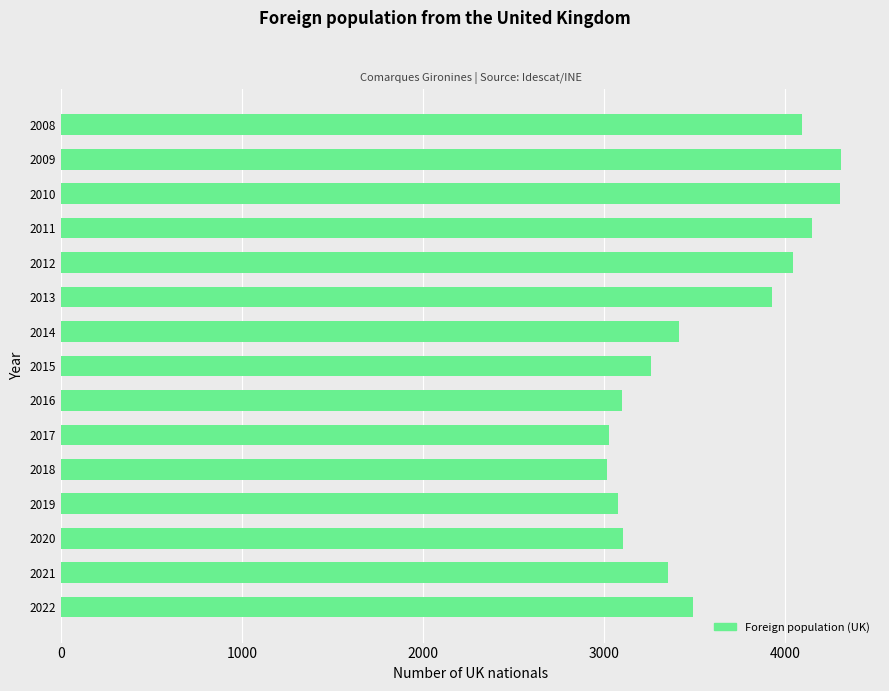

What is the maximum value shown in the chart?

4311